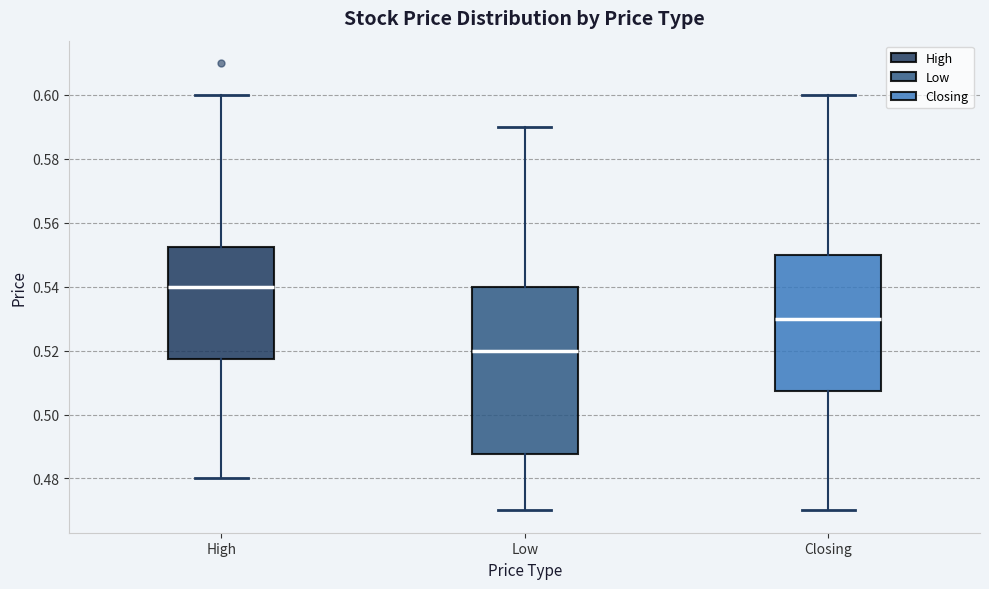

Where is the upper edge of the box for Closing on the y-axis? The values are not printed on the chart, so give them approximately, as read against the axis.

0.550